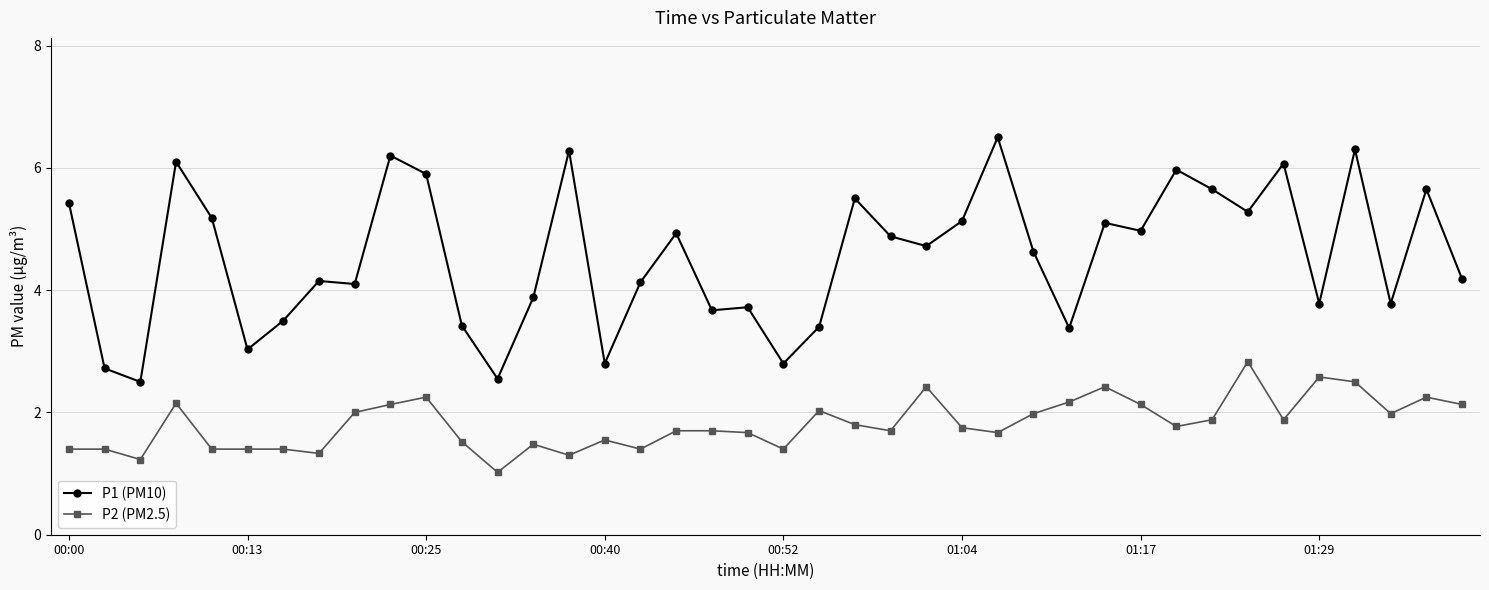

True or false: P2 (PM2.5) has more than 1 interior local peaks.

True